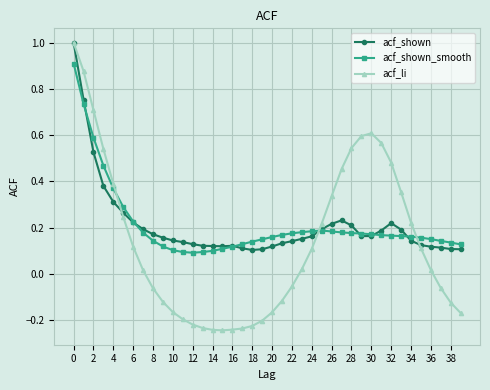

How many lines are shown in the chart?

3